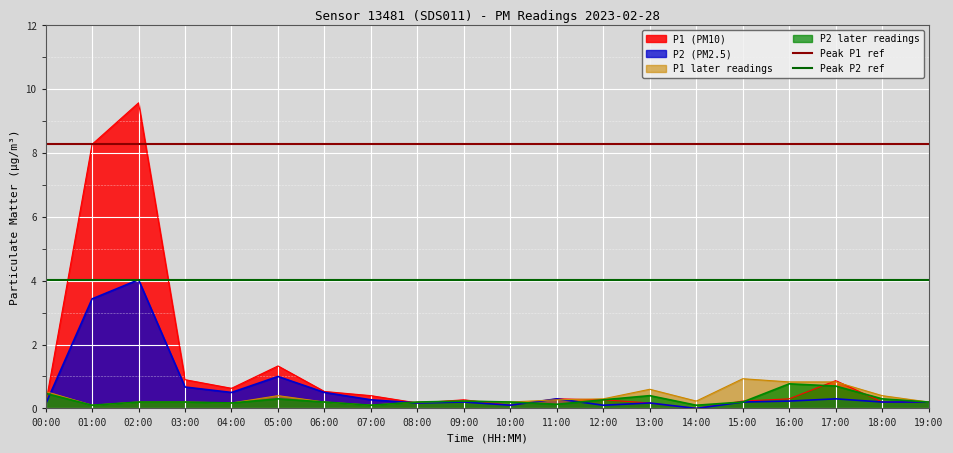

At how many categories does at least one series exceed 7?

2